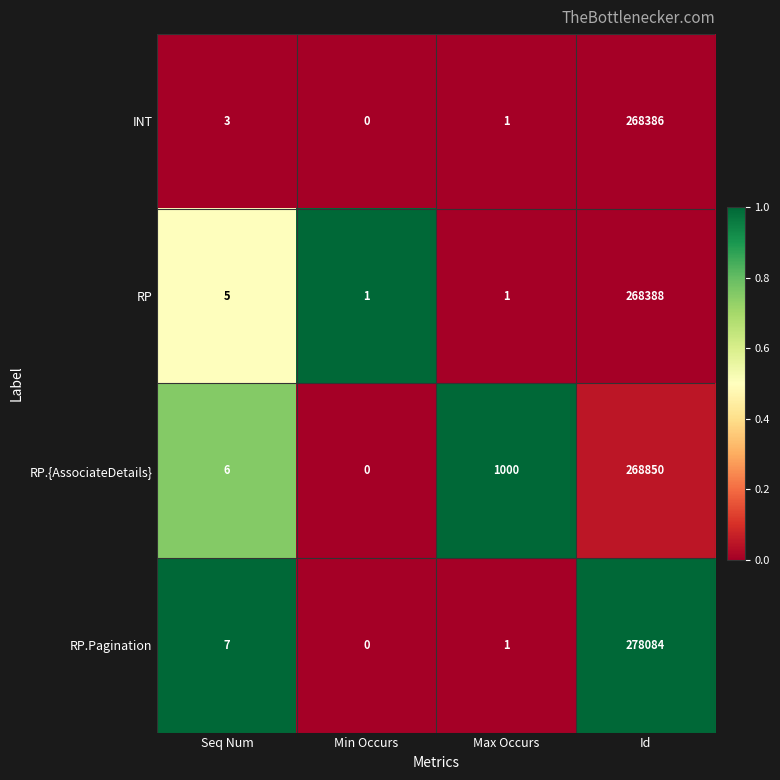

Reading left to right, list all the values displayed in this chart.

INT: 3	0	1	268386
RP: 5	1	1	268388
RP.{AssociateDetails}: 6	0	1000	268850
RP.Pagination: 7	0	1	278084